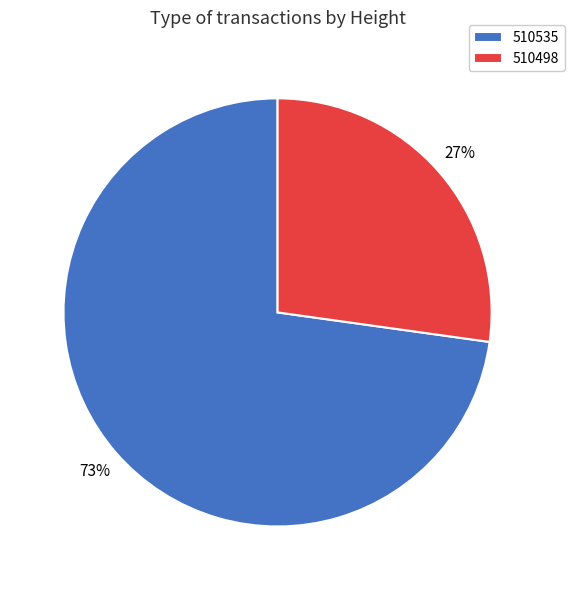

Combined, do 510535 and 510498 account for over 50%?

Yes